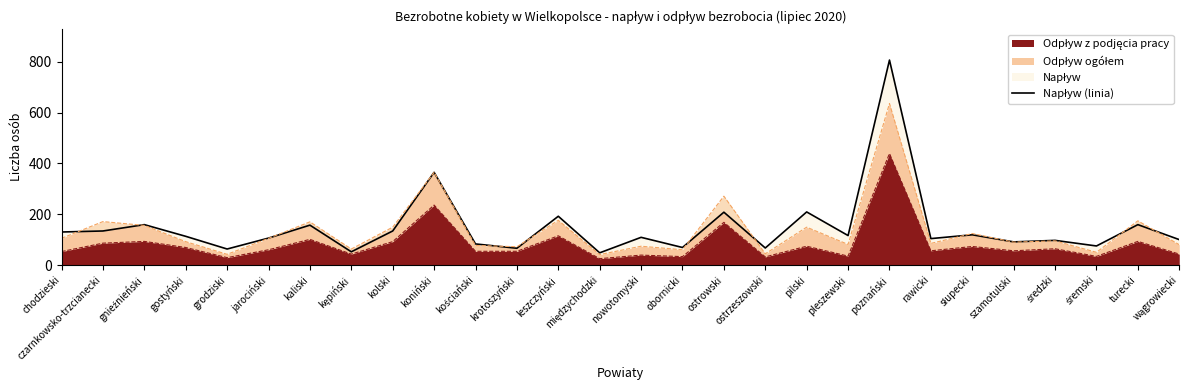

Is it true that the value at obornicki is 21?

False